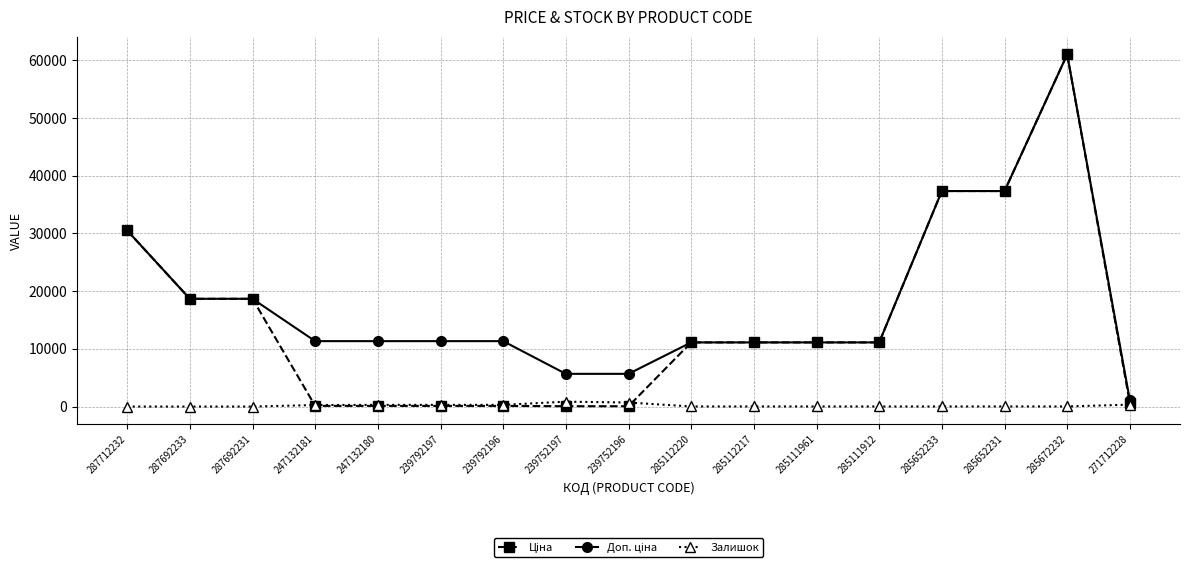

At which category is the sum across all series the highest?

285672232